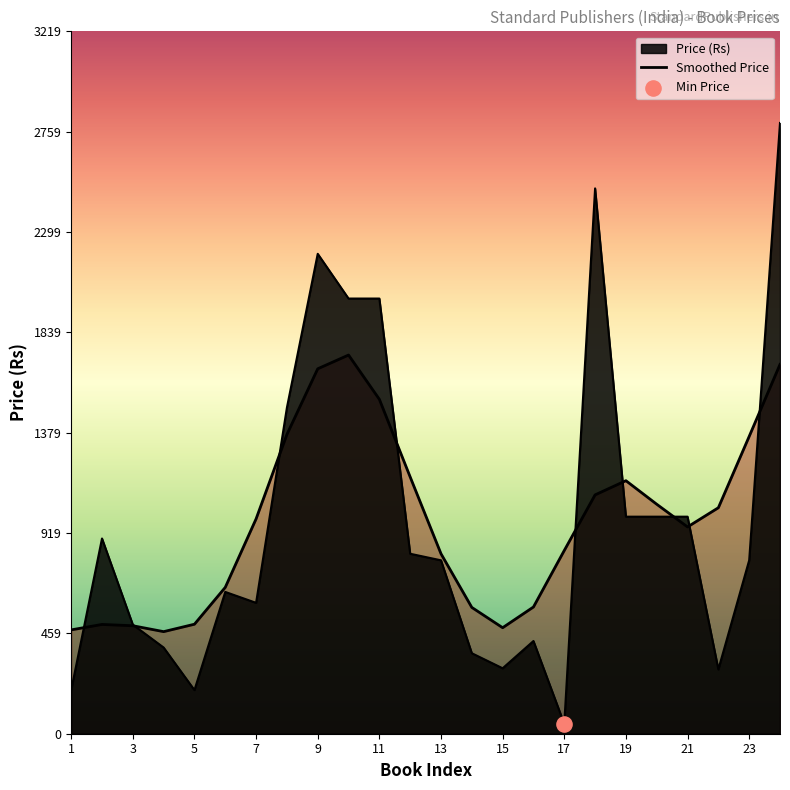

Between 19 and 15, which is larger?

19